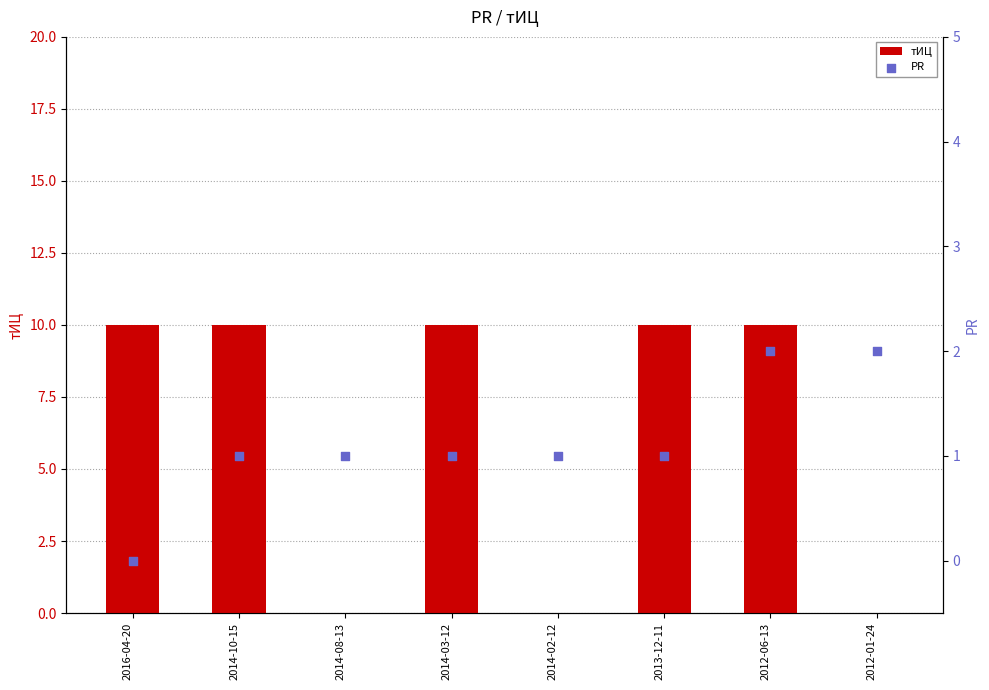

Which series has the largest total across all categories?

тИЦ